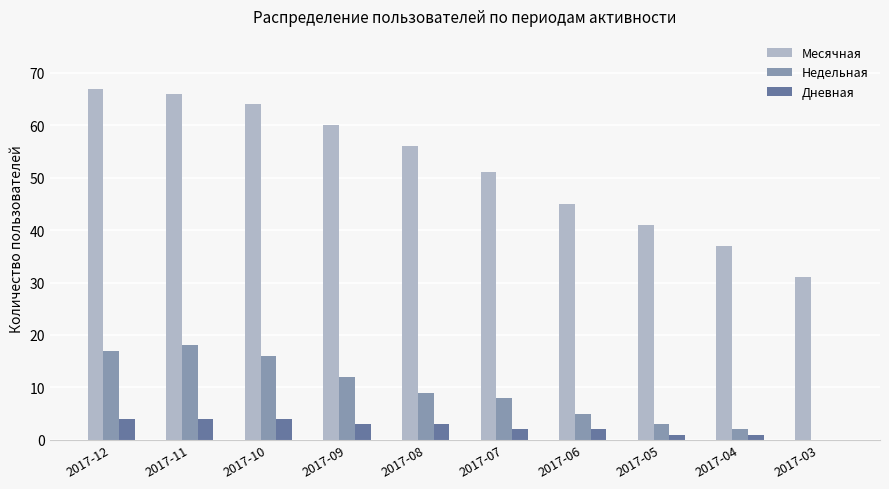

What is the sum of the Дневная values at 2017-07 and 2017-06?

4